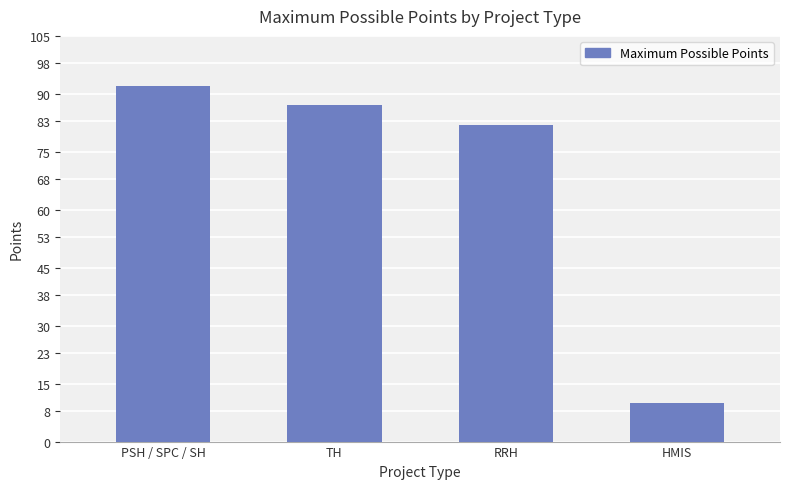

What is the smallest value displayed?

10